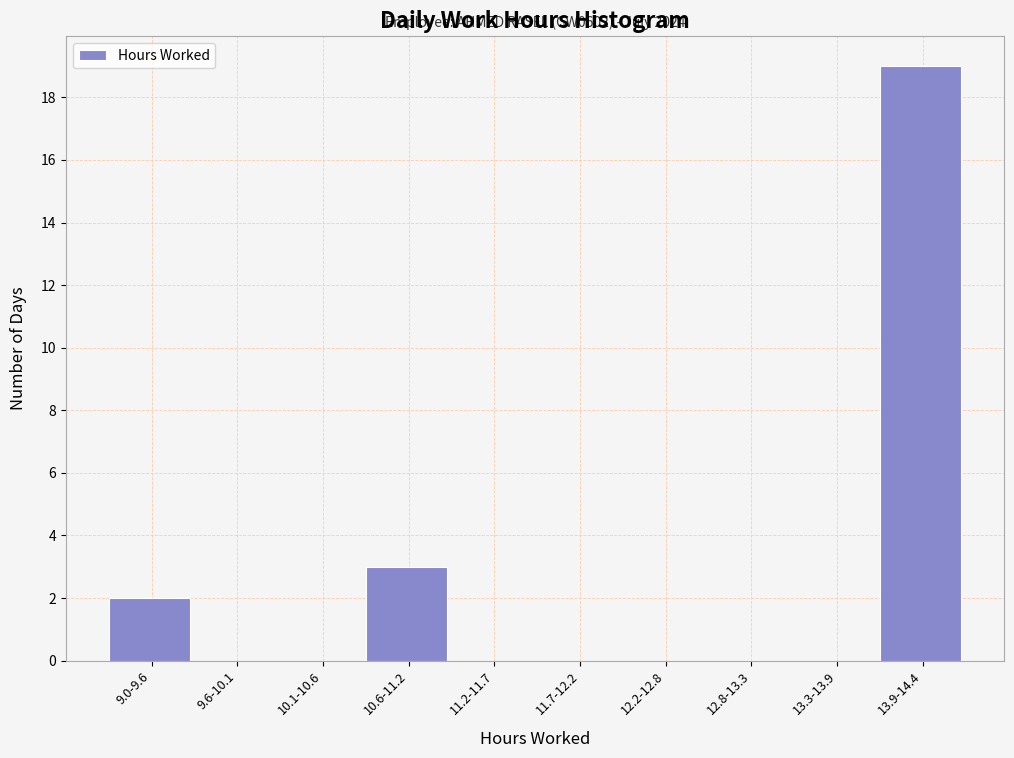

Reading left to right, transcribe all the data shown in this chart.

9.0-9.6=2	9.6-10.1=0	10.1-10.6=0	10.6-11.2=3	11.2-11.7=0	11.7-12.2=0	12.2-12.8=0	12.8-13.3=0	13.3-13.9=0	13.9-14.4=19